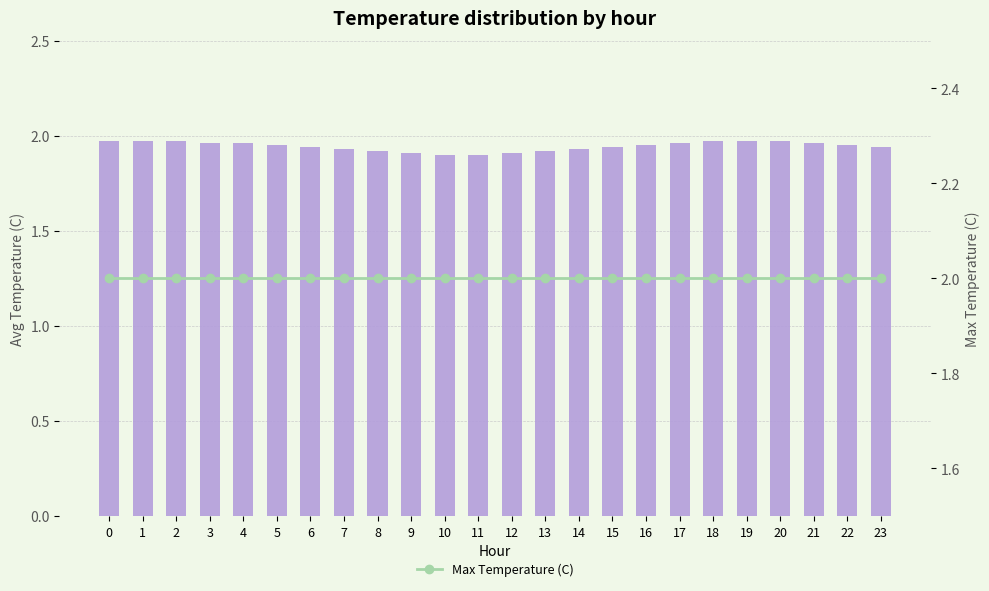

True or false: Max Temperature (C) has a value of 2.0 at 23.

True